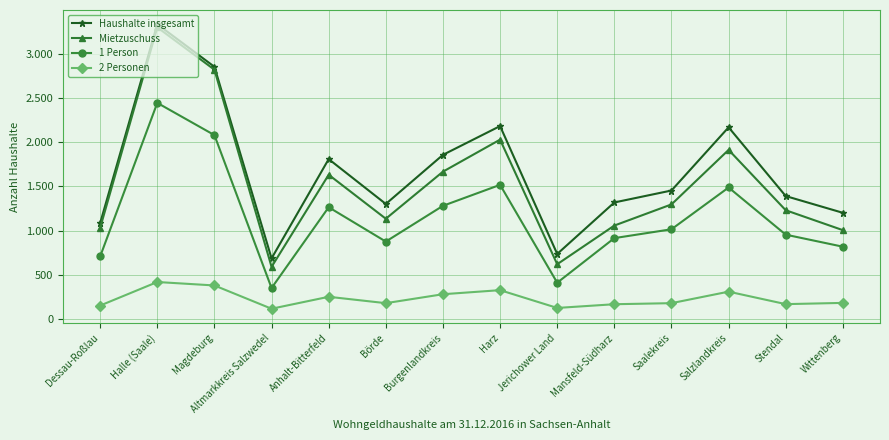

Reading left to right, what are all the values shown in this chart?

Haushalte insgesamt: 1086	3333	2852	687	1809	1302	1857	2182	737	1319	1454	2168	1391	1202
Mietzuschuss: 1032	3298	2819	591	1632	1135	1667	2029	621	1058	1297	1913	1231	1006
1 Person: 709	2444	2080	352	1265	877	1281	1518	412	916	1016	1488	955	819
2 Personen: 154	420	381	118	253	181	282	328	127	169	181	311	170	184